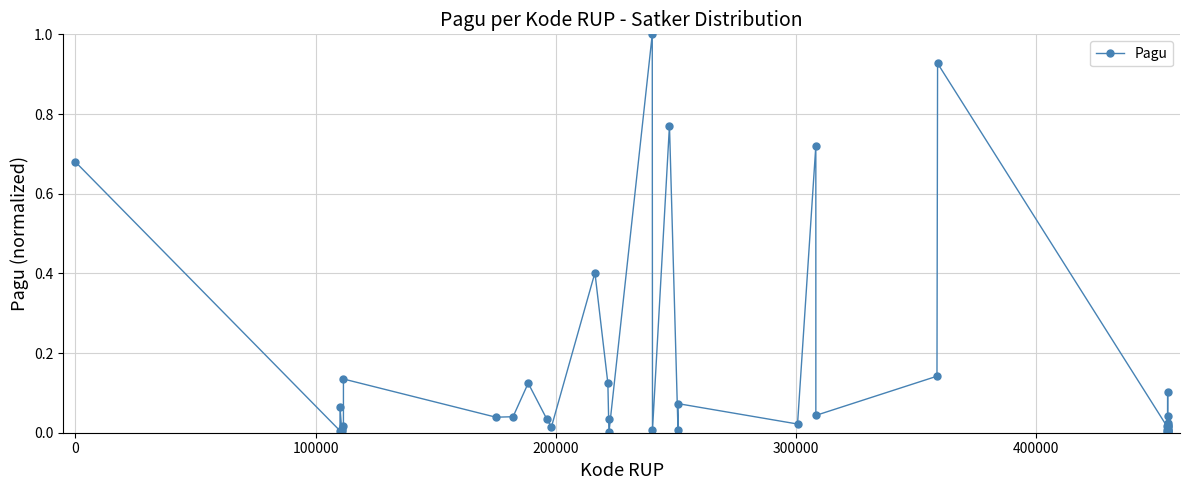

What is the sum of all values?

5.7